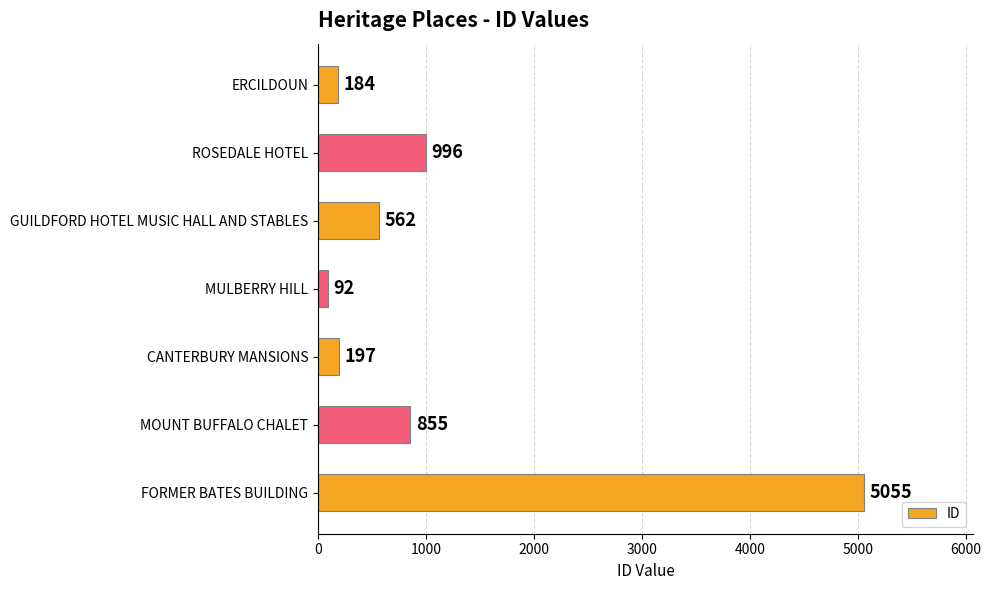

Which category has the lowest value across all series?

MULBERRY HILL